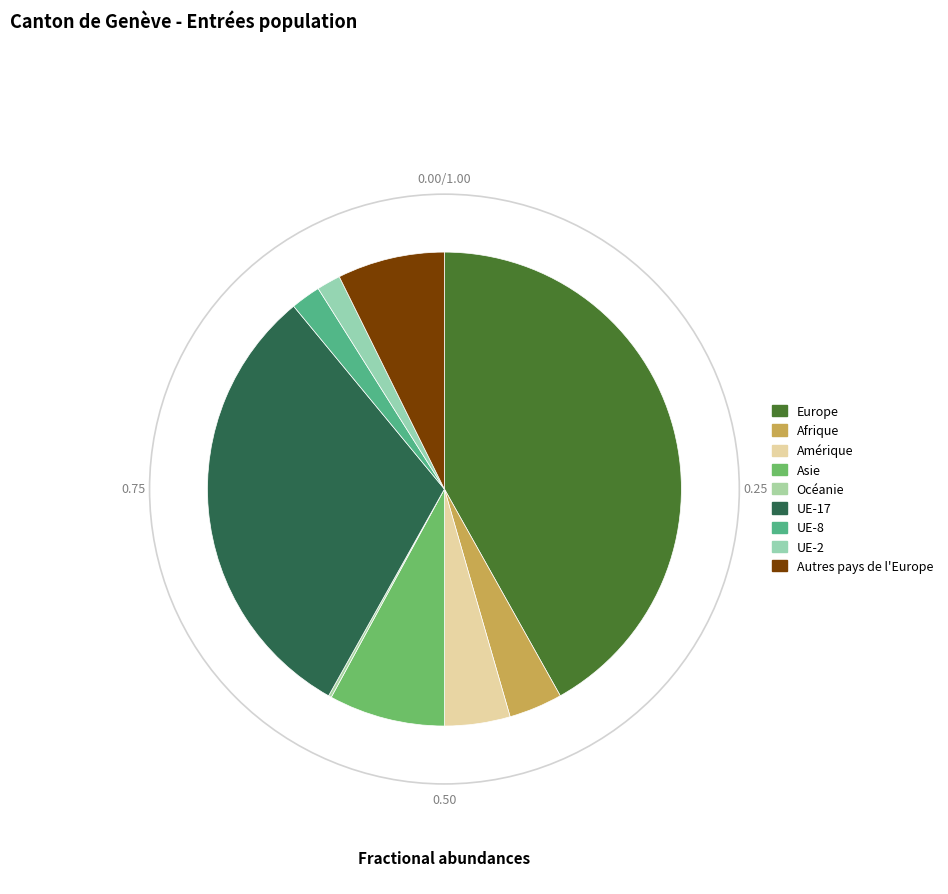

To the nearest percent, what is the combined percentage of Asie and Afrique?

12%